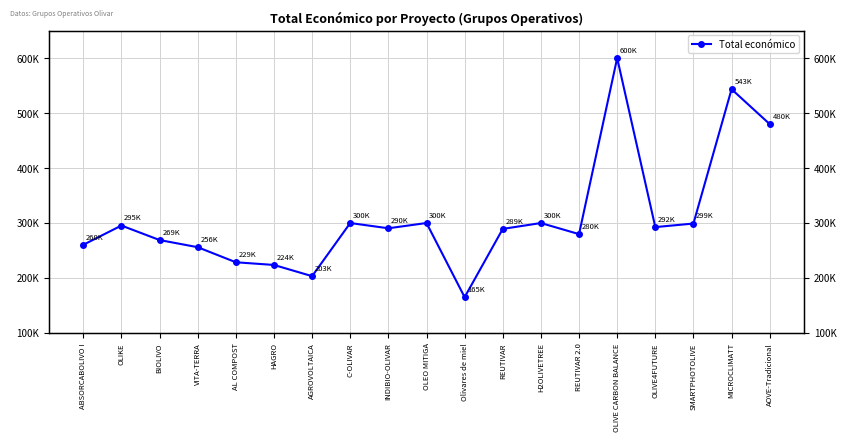

The value at REUTIVAR 2.0 is 499271. True or false?

False